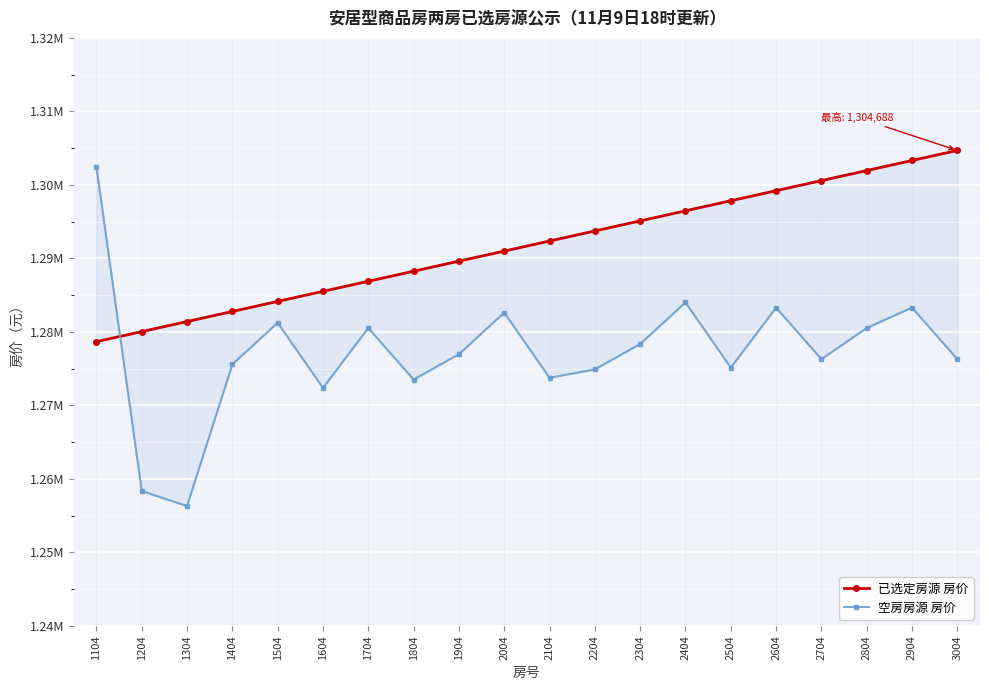

After their last crossing, which series has the higher values: 已选定房源 房价 or 空房房源 房价?

已选定房源 房价